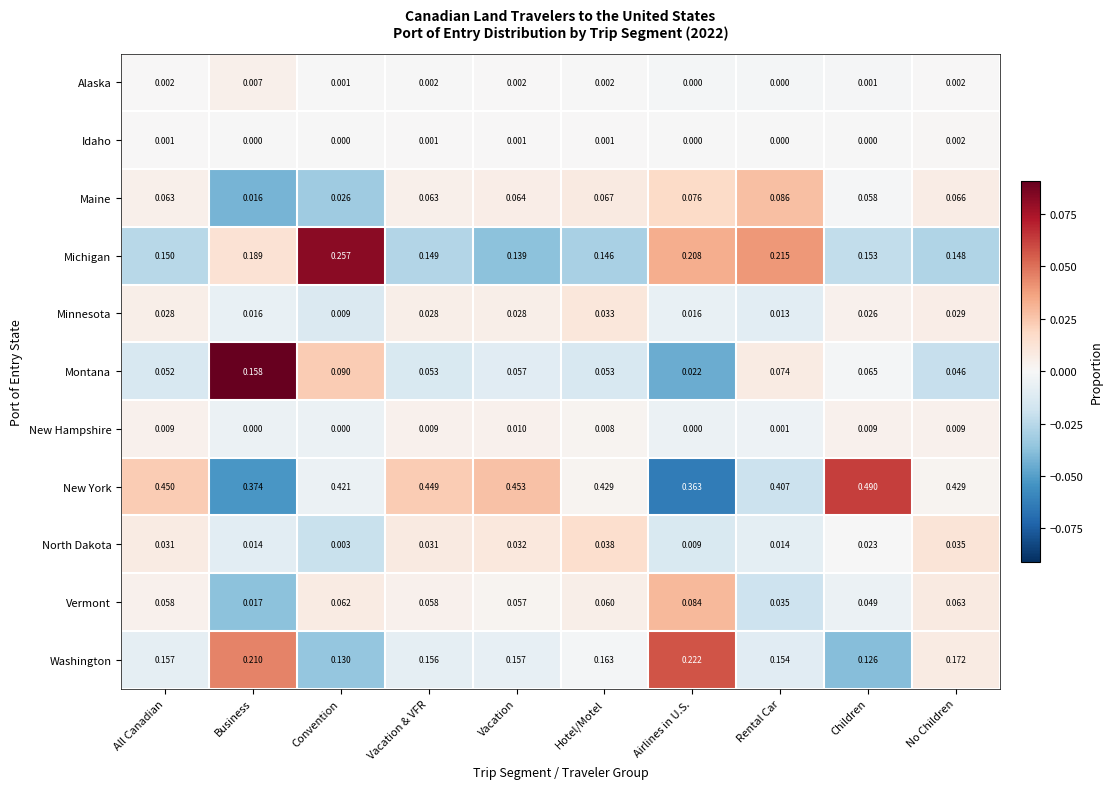

At which label is Maine closest to 0?

Business